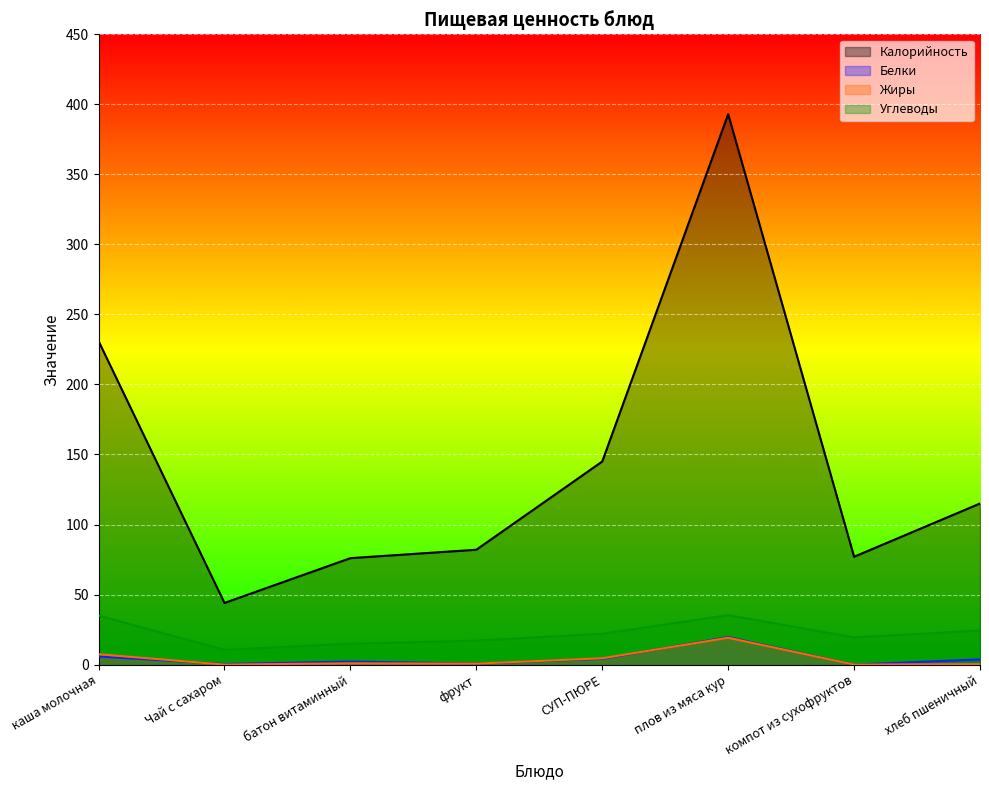

What is the difference between the Жиры values at батон витаминный and каша молочная?

6.5